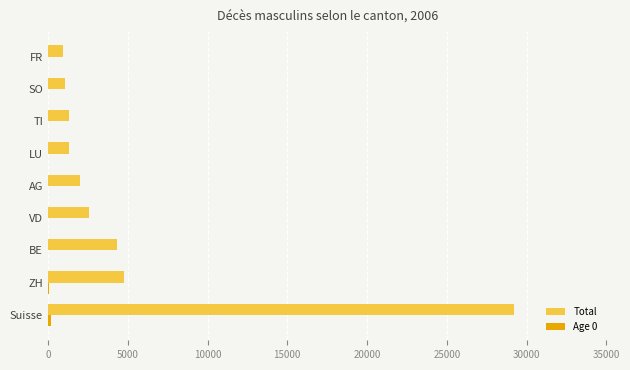

What is the sum of all Total values?

47528